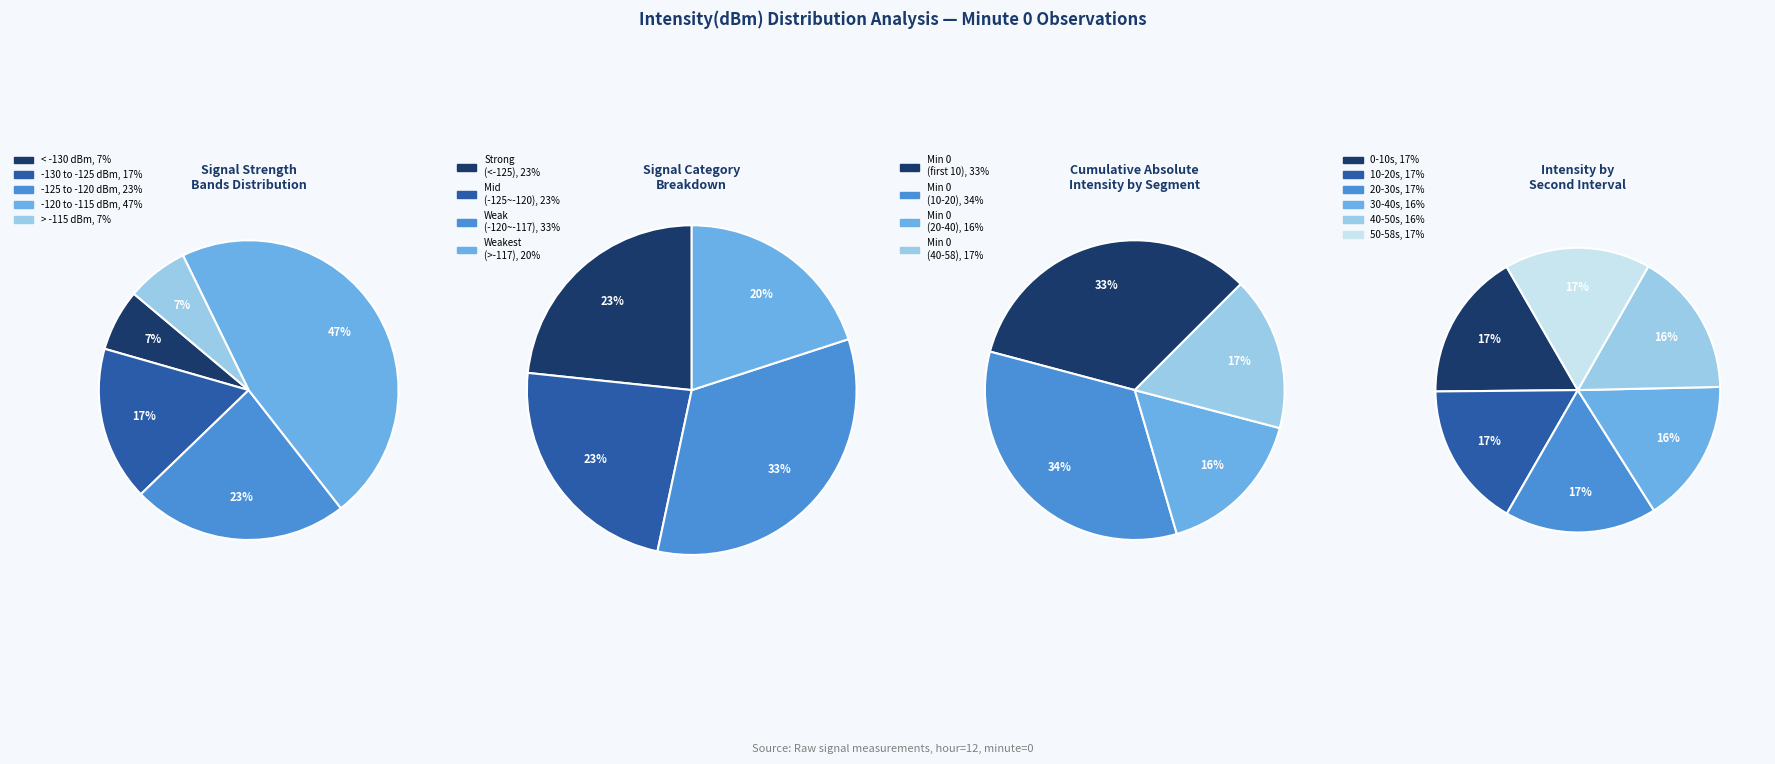

Is there any slice that represents more than half of the pie?

No